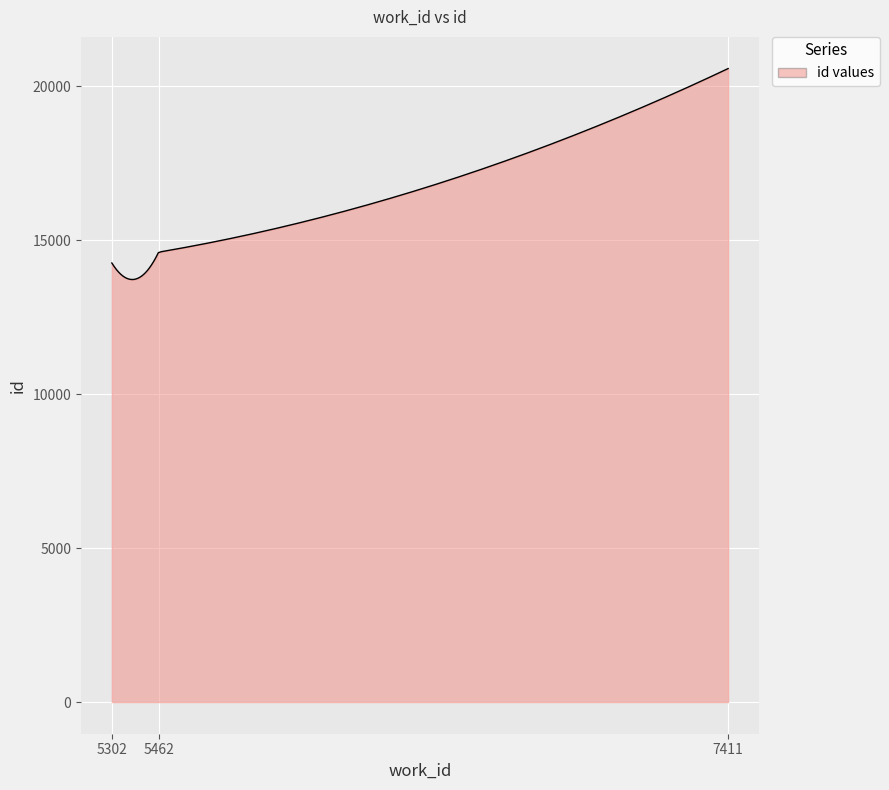

What is the smallest value displayed?

13720.8